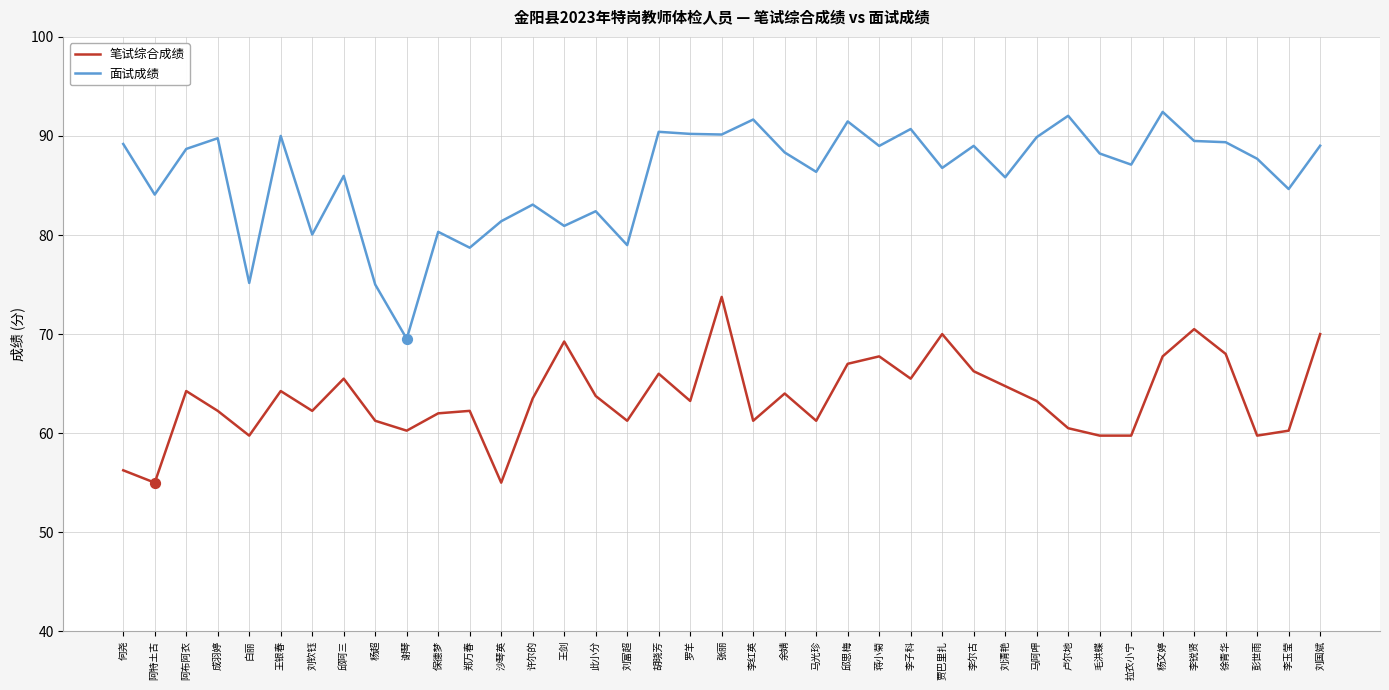

What is the total value across all series at 李锐贤?

160.0